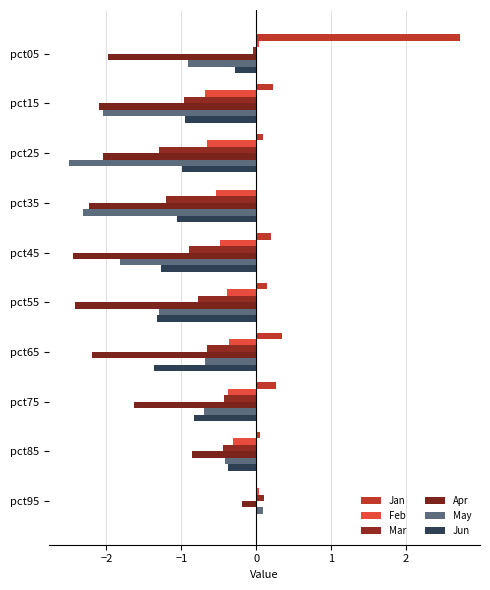

What is the difference between the maximum and second lowest values in the Jan series?

2.7